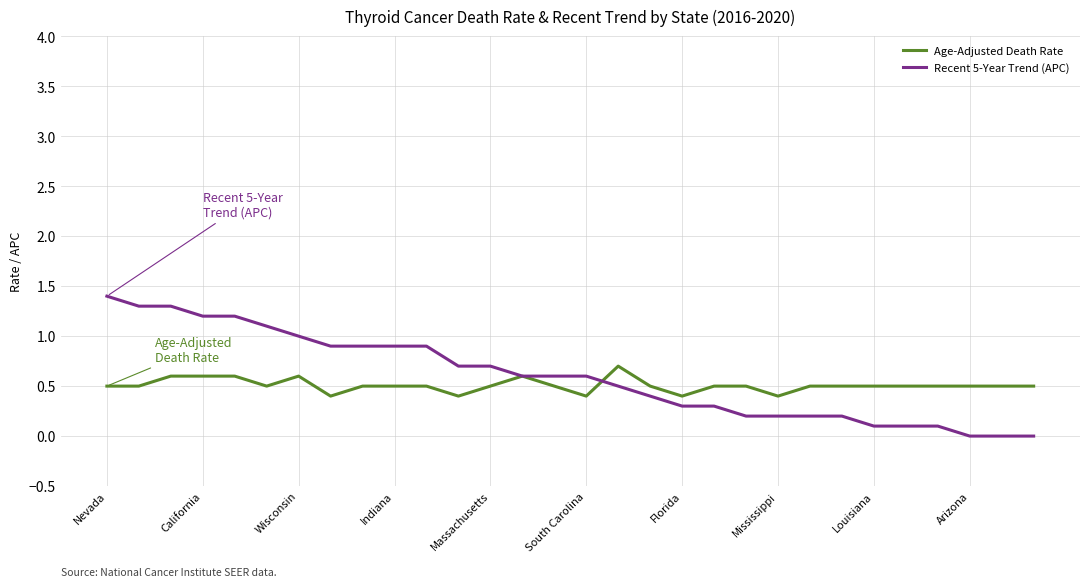

At how many categories does at least one series exceed 0?

30